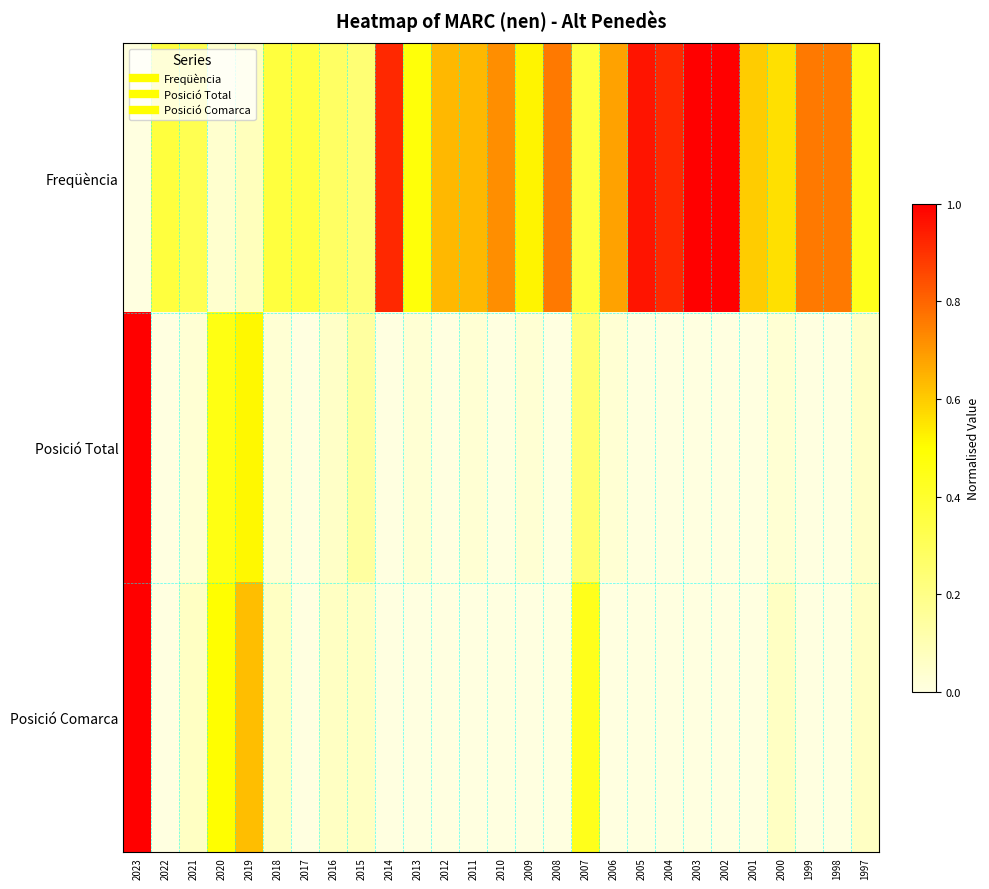

Reading left to right, list all the values displayed in this chart.

Freqüència: 2023=0.0	2022=0.4	2021=0.3	2020=0.0	2019=0.1	2018=0.4	2017=0.4	2016=0.3	2015=0.2	2014=0.9	2013=0.5	2012=0.6	2011=0.6	2010=0.7	2009=0.5	2008=0.8	2007=0.4	2006=0.7	2005=1.0	2004=0.9	2003=1.0	2002=1.0	2001=0.6	2000=0.6	1999=0.8	1998=0.8	1997=0.4
Posició Total: 2023=1.0	2022=0.0	2021=0.0	2020=0.5	2019=0.5	2018=0.0	2017=0.0	2016=0.1	2015=0.1	2014=0.0	2013=0.0	2012=0.0	2011=0.0	2010=0.0	2009=0.0	2008=0.0	2007=0.3	2006=0.0	2005=0.0	2004=0.0	2003=0.0	2002=0.0	2001=0.0	2000=0.0	1999=0.0	1998=0.0	1997=0.1
Posició Comarca: 2023=1.0	2022=0.0	2021=0.1	2020=0.5	2019=0.6	2018=0.1	2017=0.0	2016=0.1	2015=0.1	2014=0.0	2013=0.0	2012=0.0	2011=0.0	2010=0.0	2009=0.0	2008=0.0	2007=0.4	2006=0.0	2005=0.0	2004=0.0	2003=0.0	2002=0.0	2001=0.0	2000=0.1	1999=0.0	1998=0.0	1997=0.1